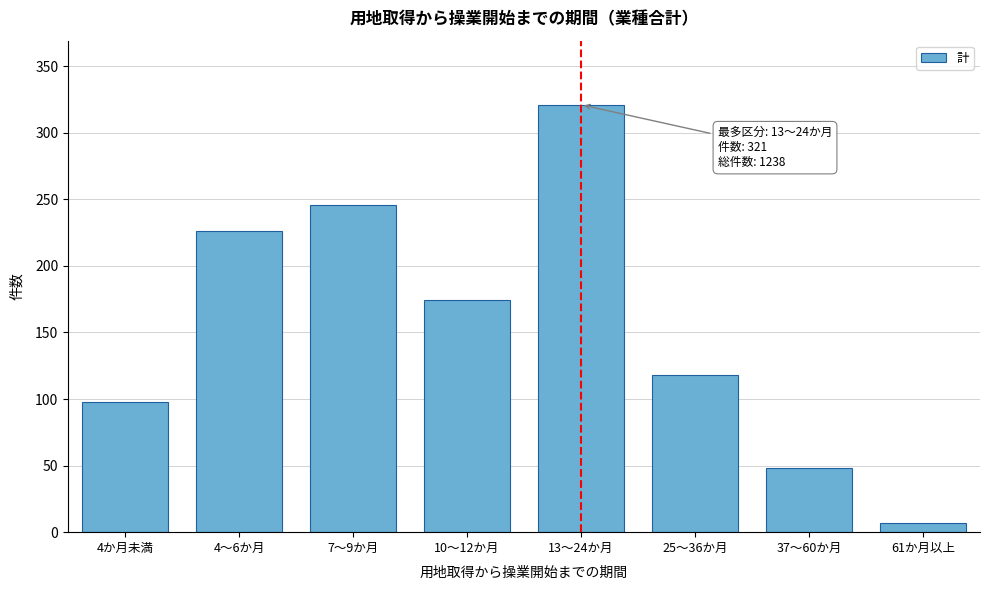

Reading left to right, list all the values displayed in this chart.

4か月未満=98	4～6か月=226	7～9か月=246	10～12か月=174	13～24か月=321	25～36か月=118	37～60か月=48	61か月以上=7